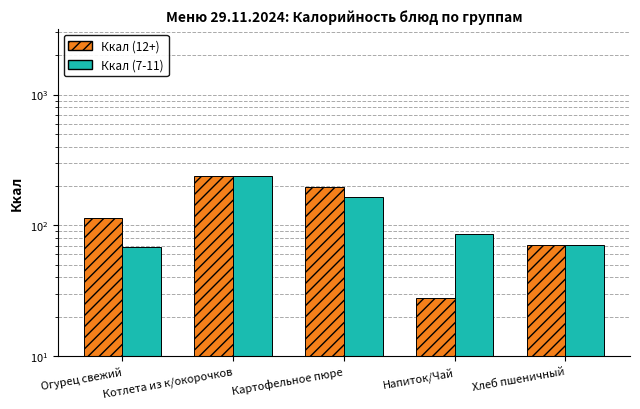

Are the bars grouped side by side (vs. stacked)?

Yes